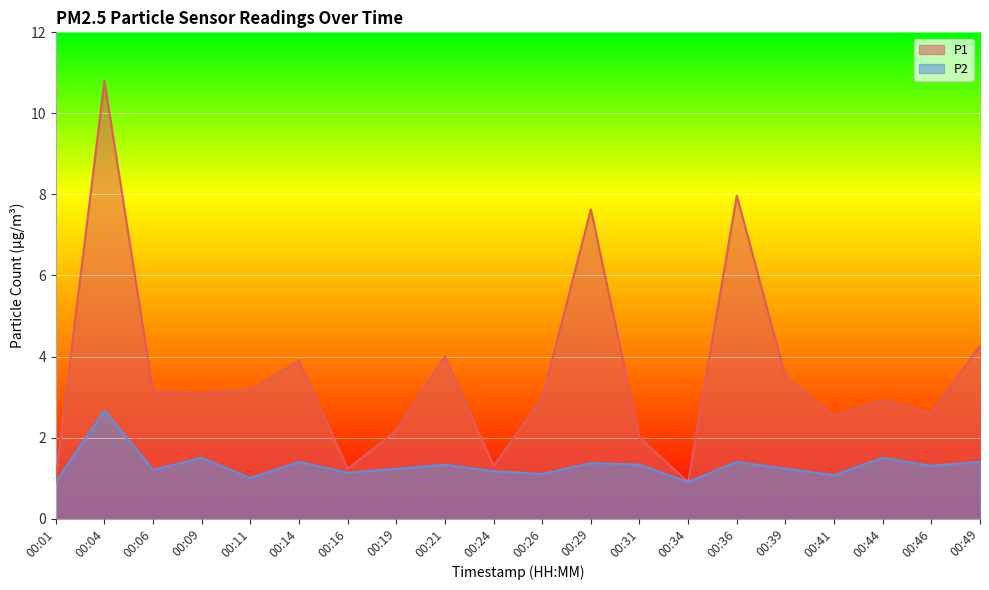

How many lines are shown in the chart?

2